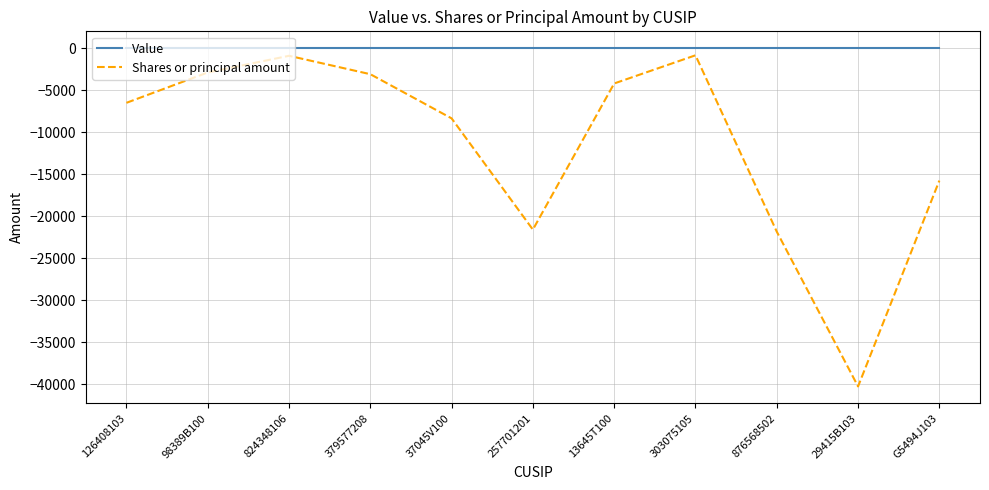

Is the value of Shares or principal amount at G5494J103 greater than the value of Value at 37045V100?

No